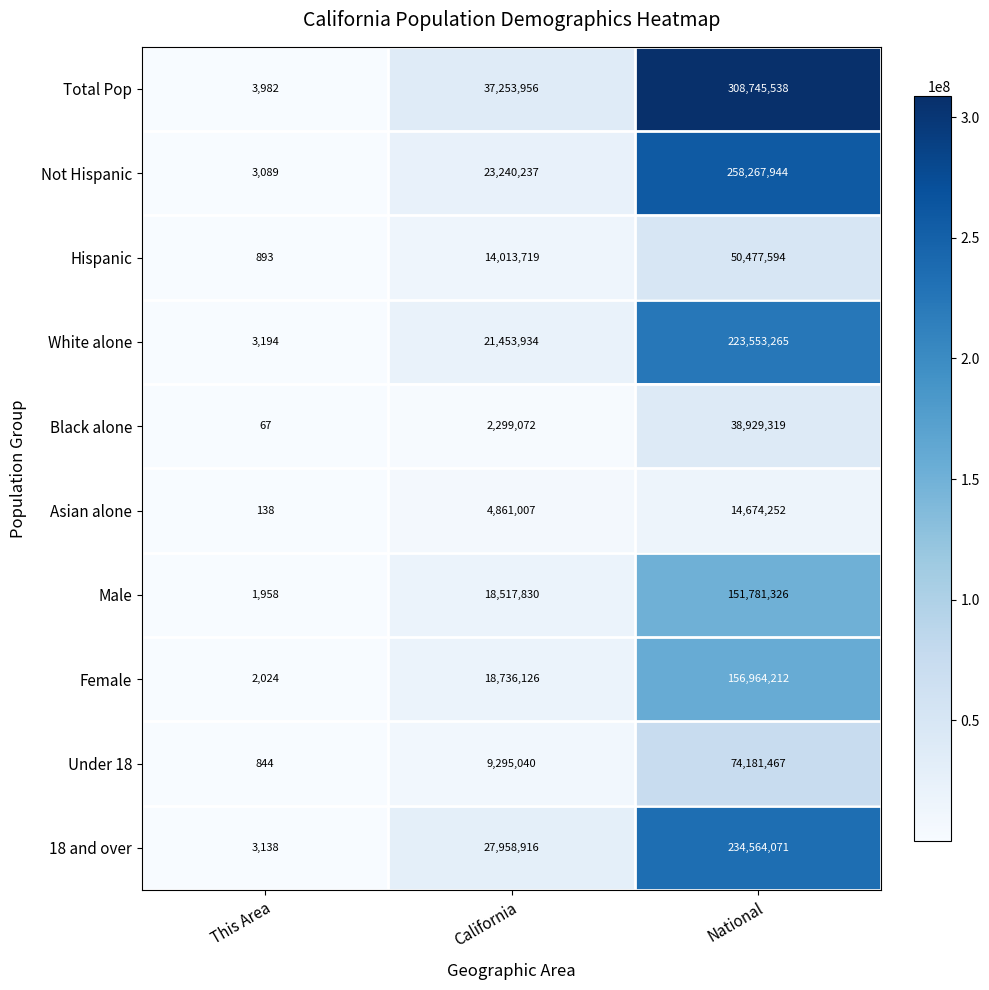

True or false: Under 18 has a value of 15420546 at National.

False